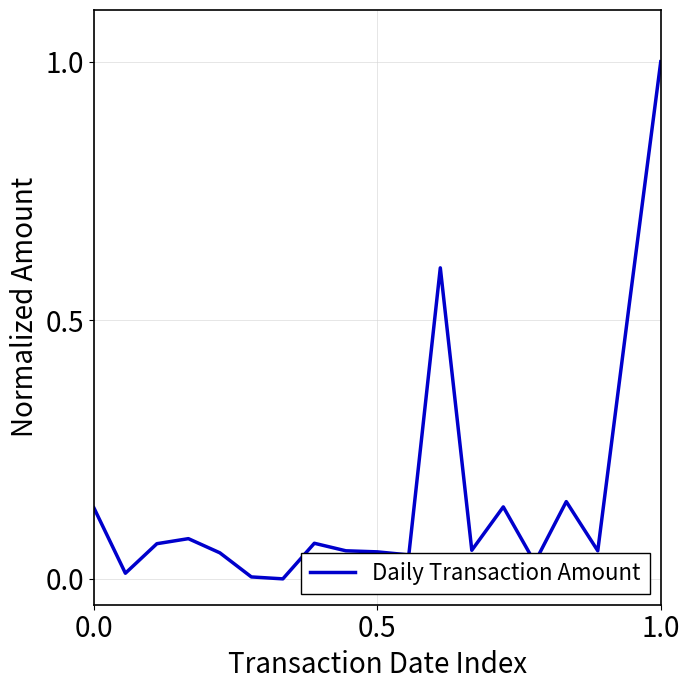

What is the difference between the maximum and minimum values?

1.0